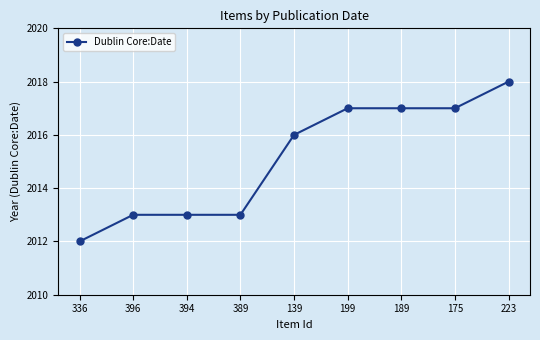

What is the difference between the maximum and minimum values?

6